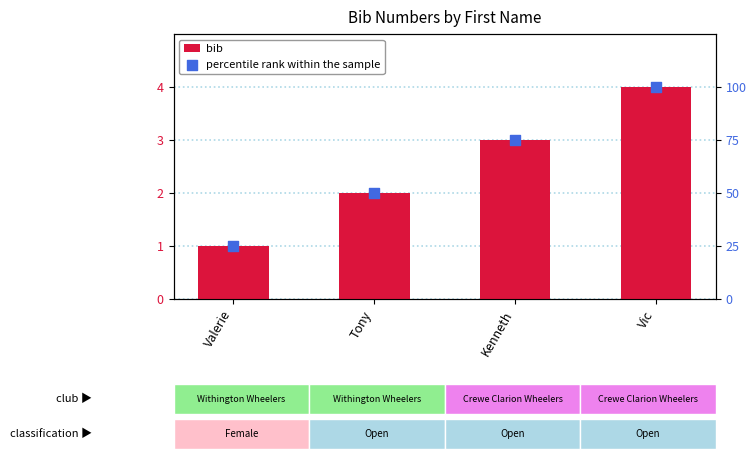

What is the total value across all series at Tony?

52